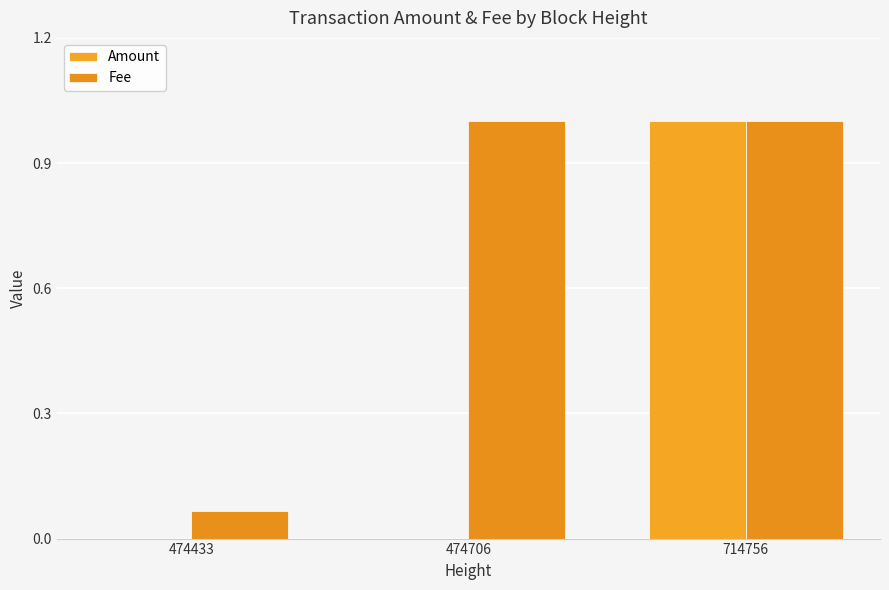

Reading right to left, list all the values displayed in this chart.

Amount: 714756=1.0	474706=0.0	474433=0.0
Fee: 714756=1.0	474706=1.0	474433=0.1